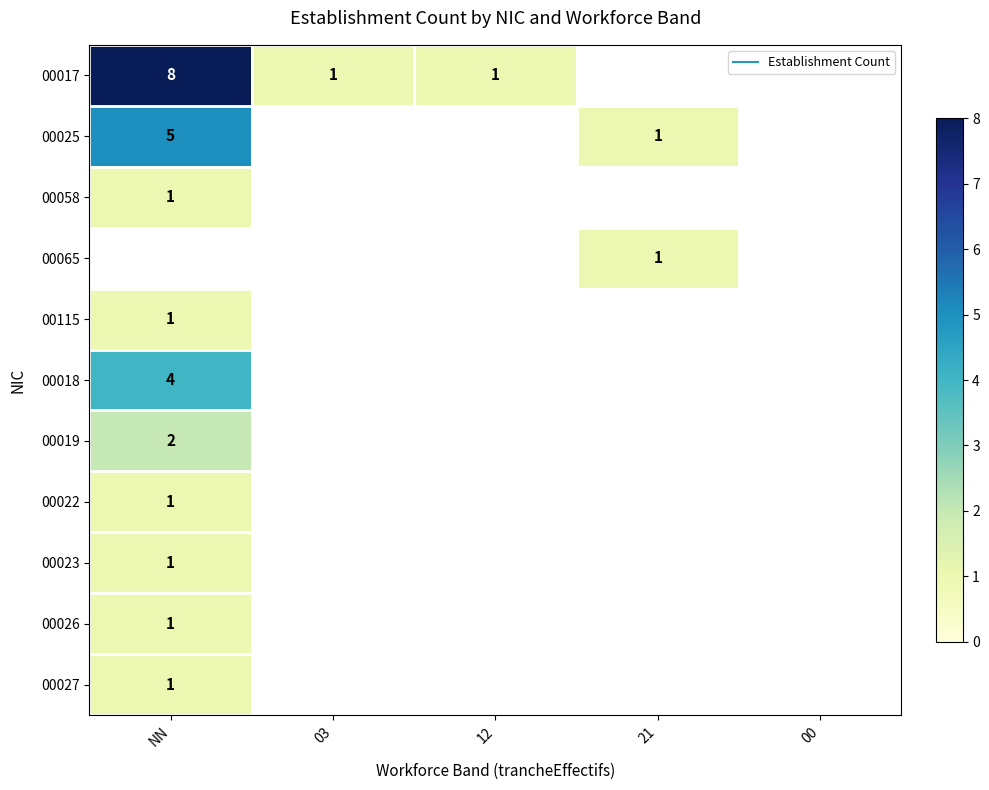

The value of 00025 at NN is 6.5. True or false?

False